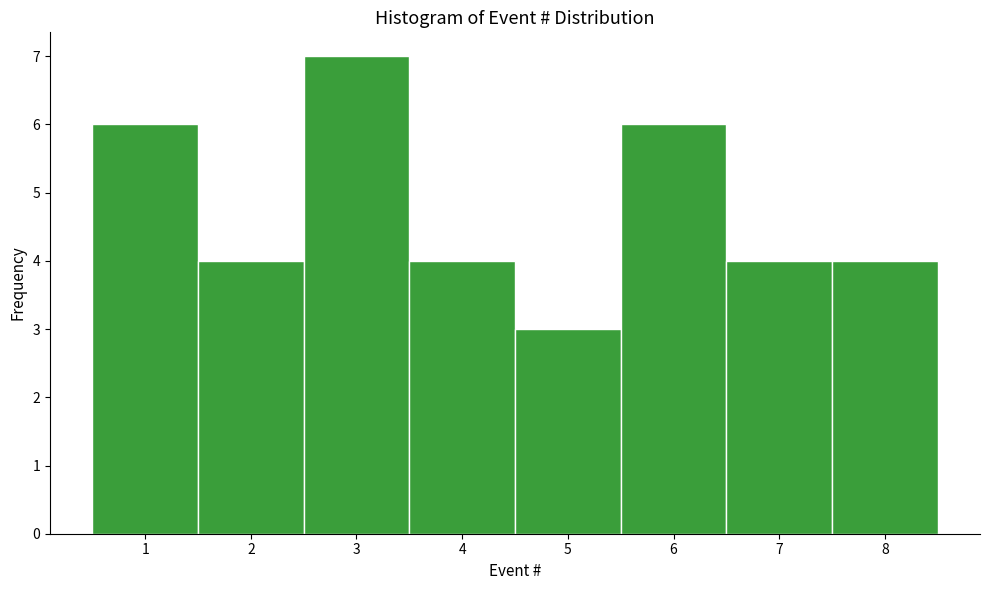

Which range on the x-axis has the tallest bar?

2.5 to 3.5